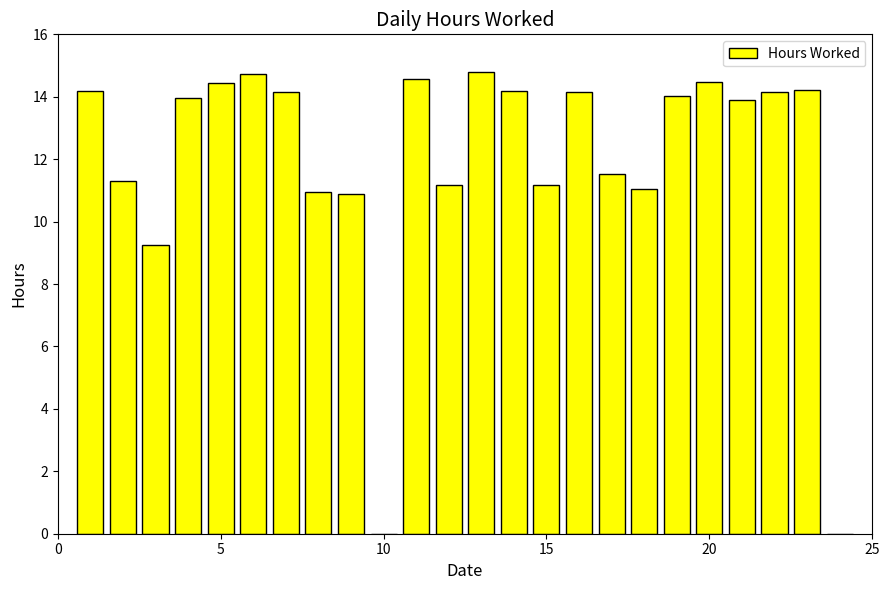

What is the greatest value displayed?

14.8